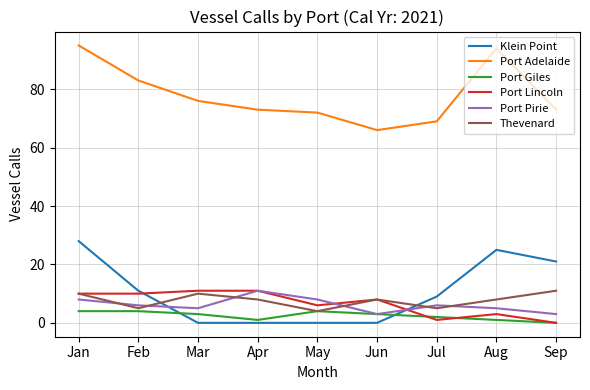

What is the sum of the Klein Point values at Apr and Feb?

11